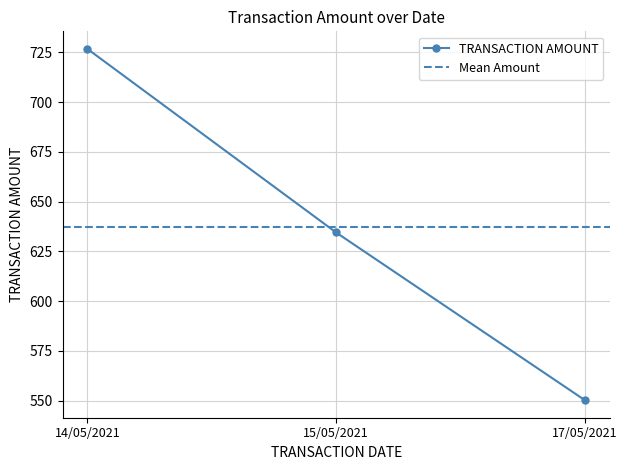

Rank the categories by value from lowest to highest.

17/05/2021, 15/05/2021, 14/05/2021